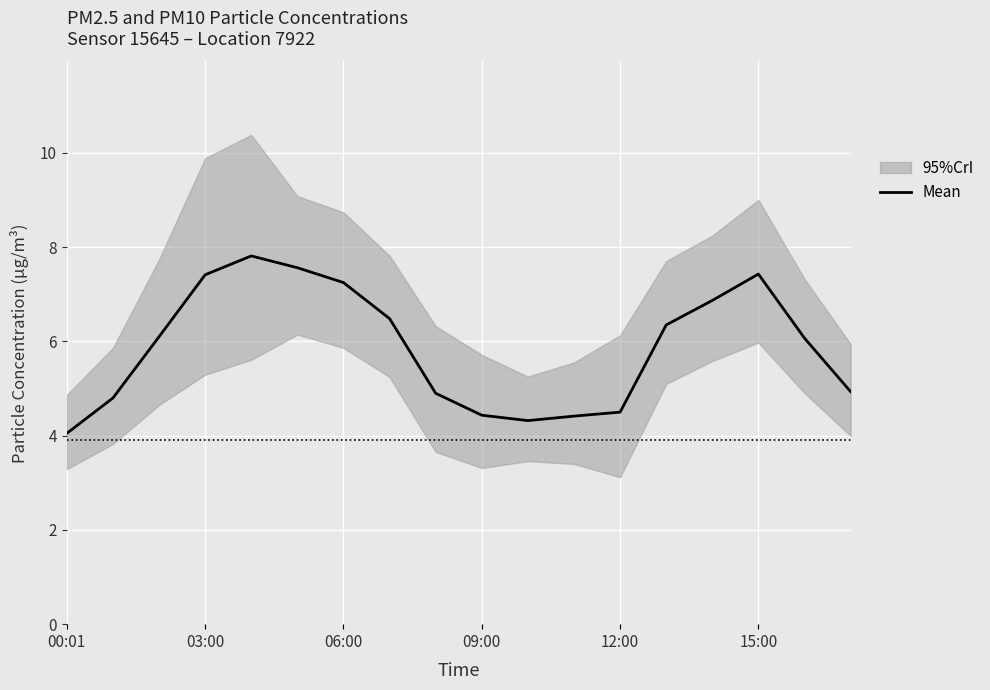

Is it true that Mean equals 7.4 at 15:00?

True